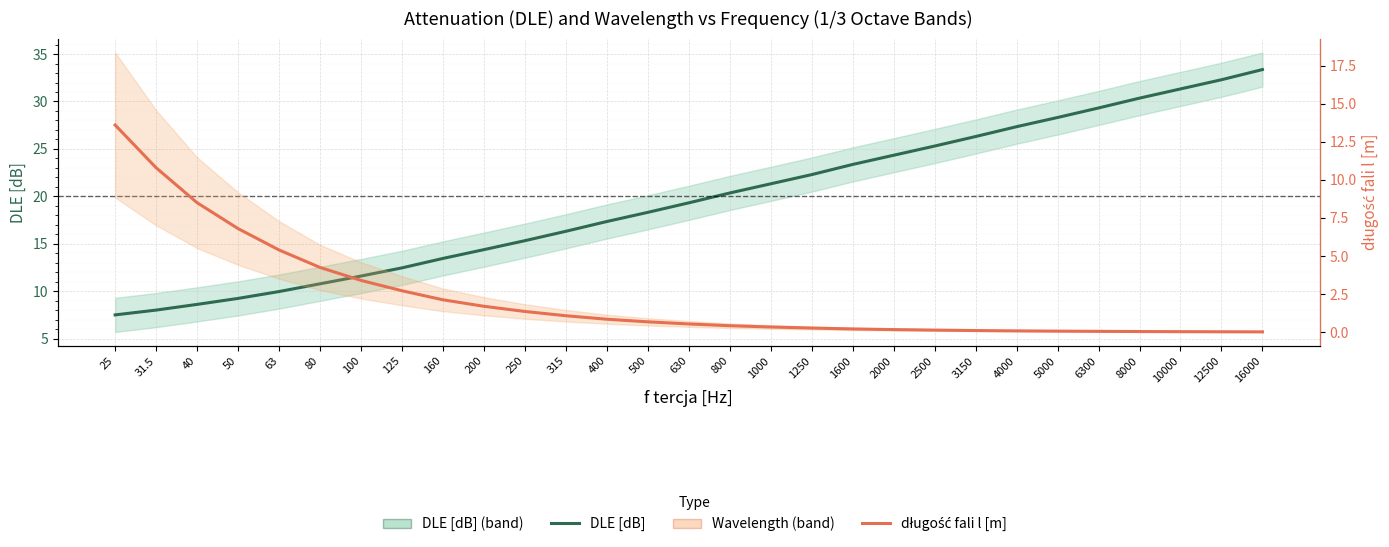

What is the label of the 9th point from the right?

2500